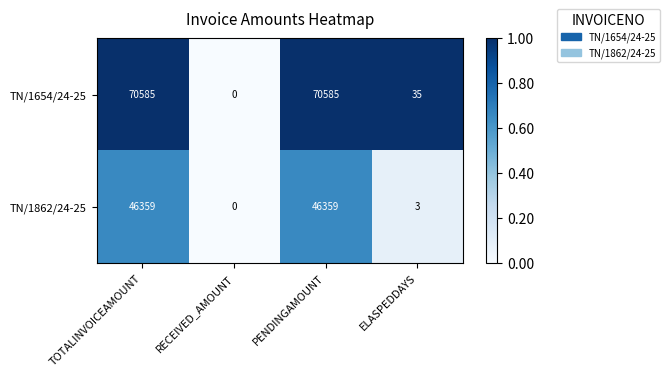

Where is TN/1654/24-25 nearest to the value 35292?

ELASPEDDAYS